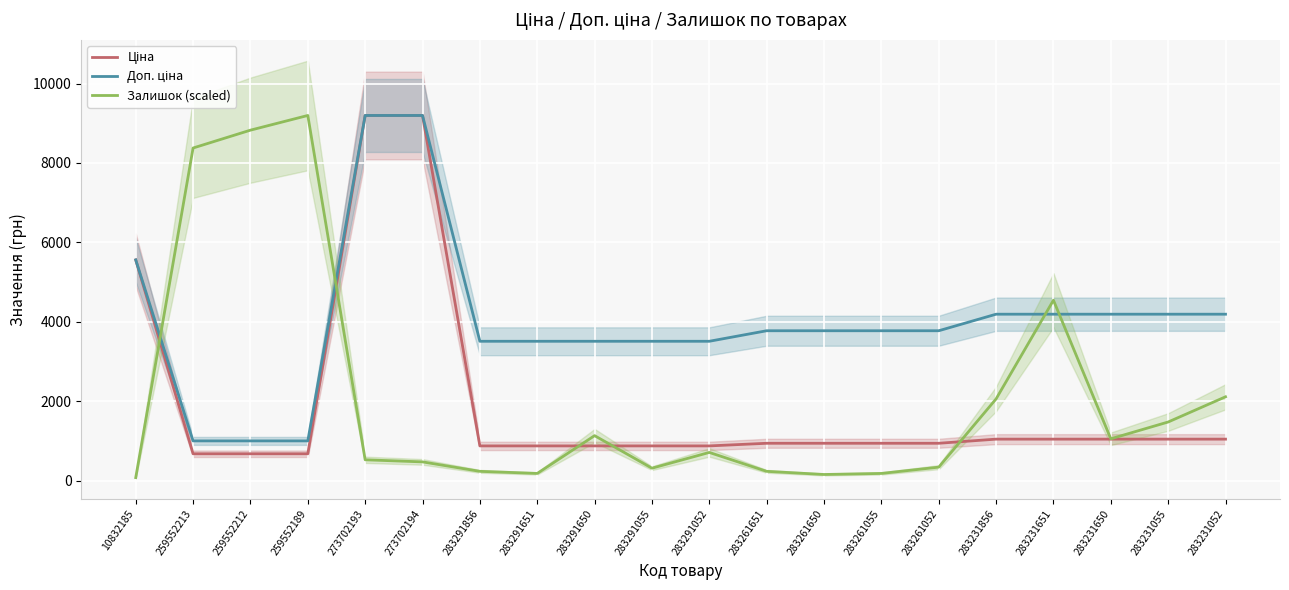

At how many categories does at least one series exceed 3642?

15